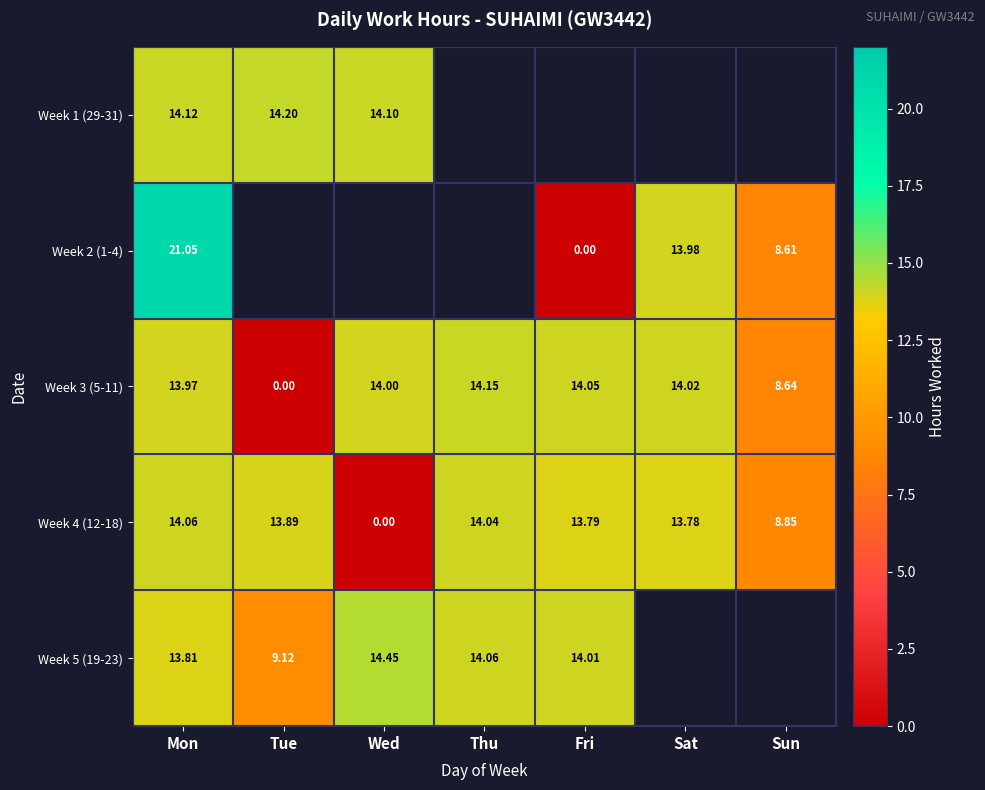

Where is Week 3 (5-11) nearest to the value 7?

Sun